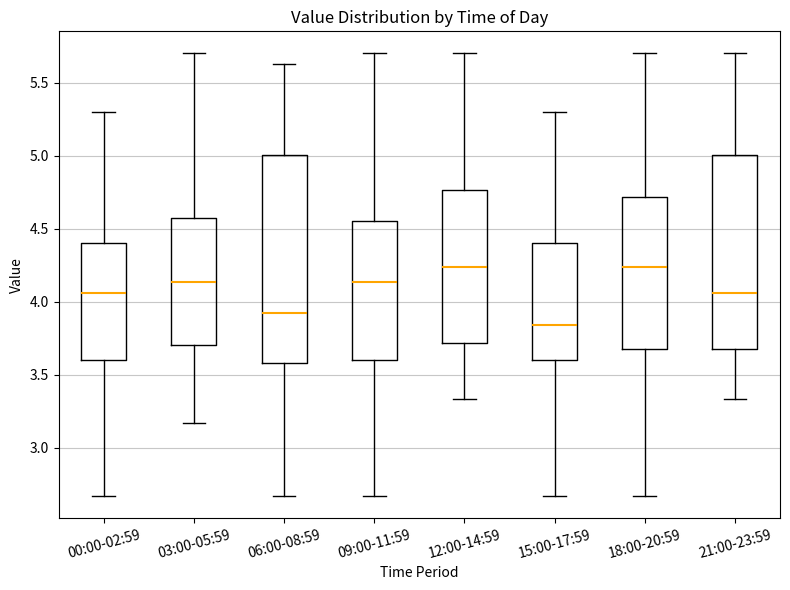

Comparing the boxes themselves (not the whiskers), which one is the tallest?

06:00-08:59